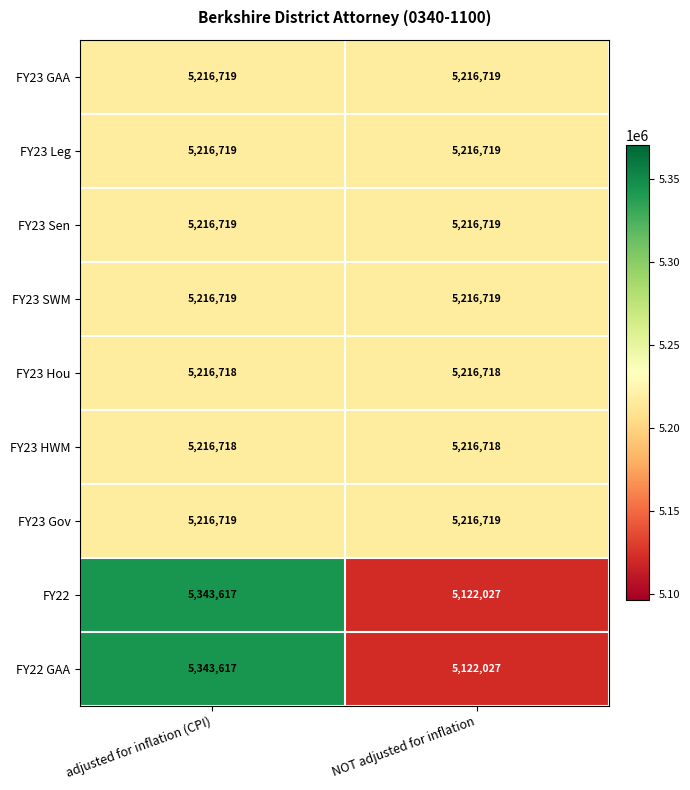

What is the maximum value shown in the chart?

5343617